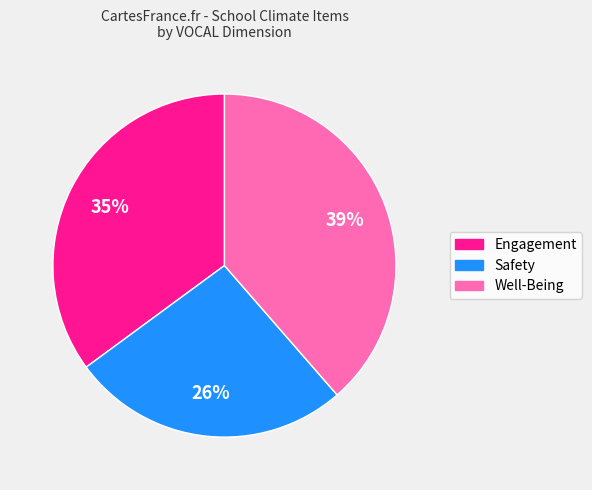

Is it true that Well-Being is 49% of the pie?

False